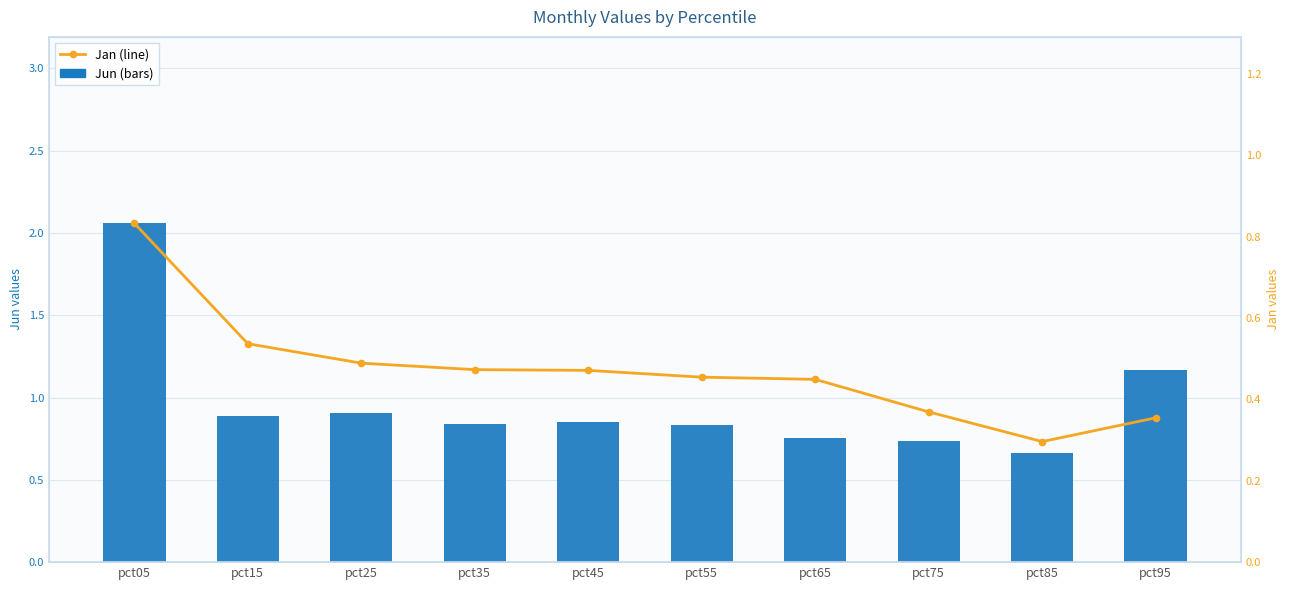

Reading left to right, list all the values displayed in this chart.

Jun (bars): 2.1	0.9	0.9	0.8	0.8	0.8	0.8	0.7	0.7	1.2
Jan (line): 0.8	0.5	0.5	0.5	0.5	0.5	0.4	0.4	0.3	0.4